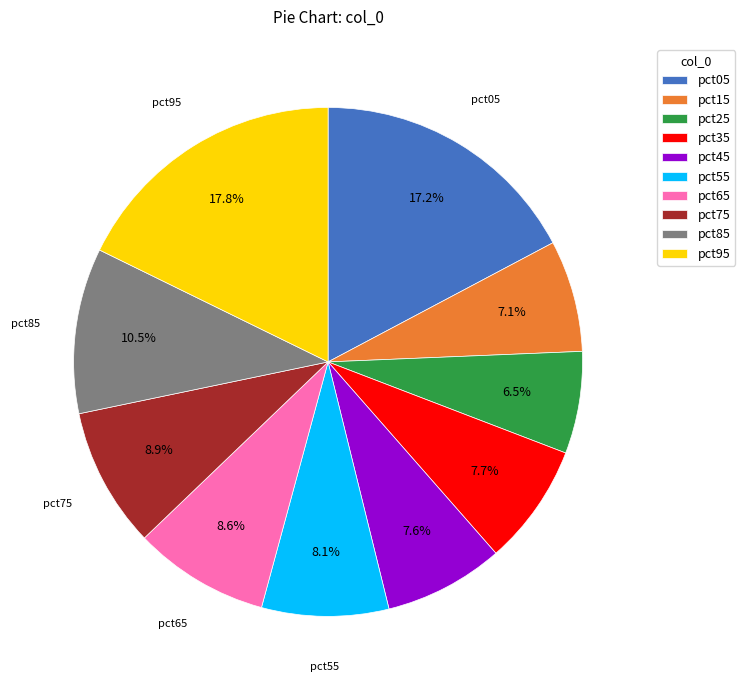

The pct85 slice represents 5% of the pie. True or false?

False